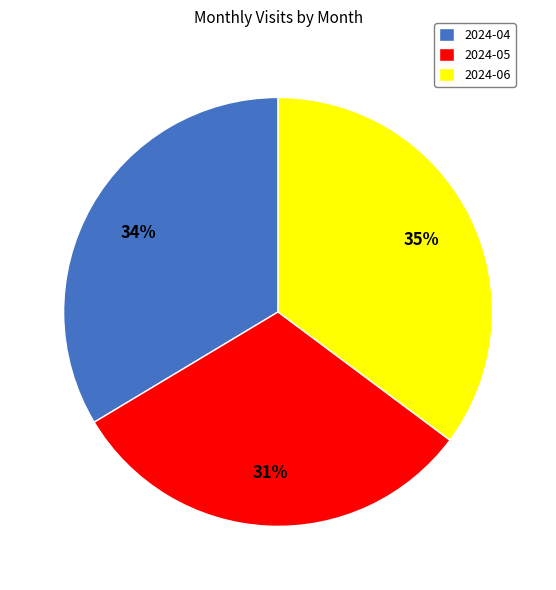

Between 2024-04 and 2024-06, which is larger?

2024-06